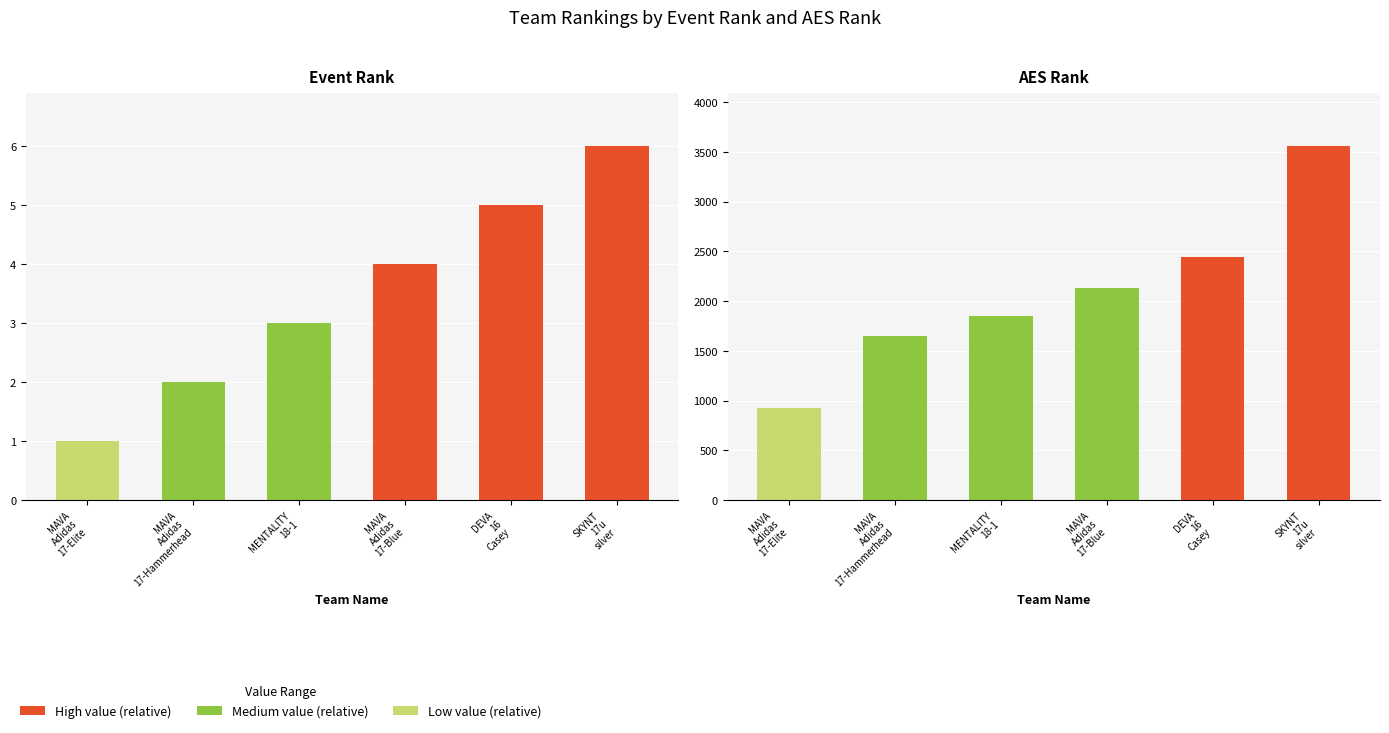

What is the value of the Event Rank bar at the 4th from the left?

4